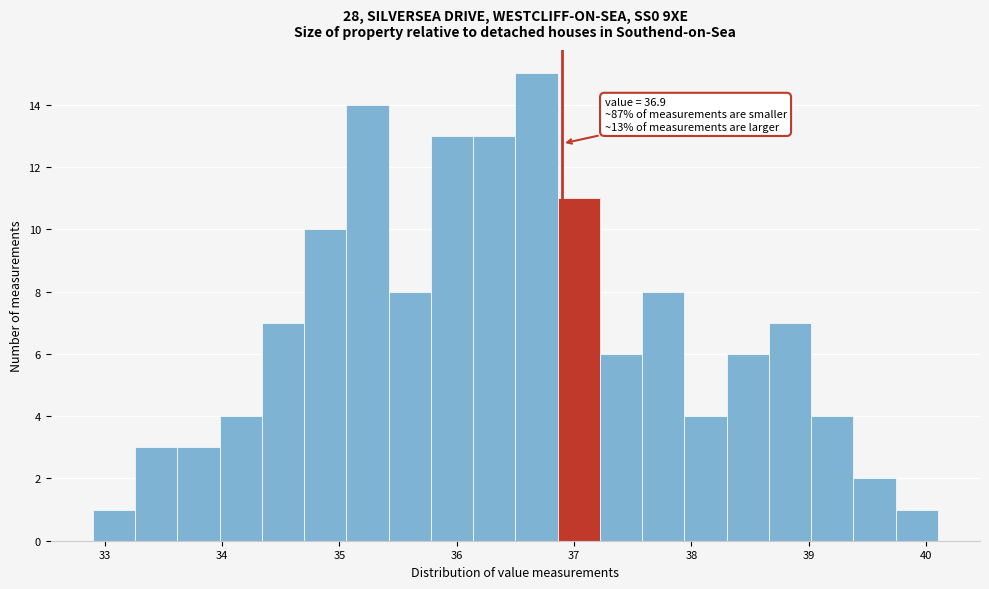

Around what value on the x-axis is the tallest bar? Give the approximate position of its centre, as read against the axis.

36.7